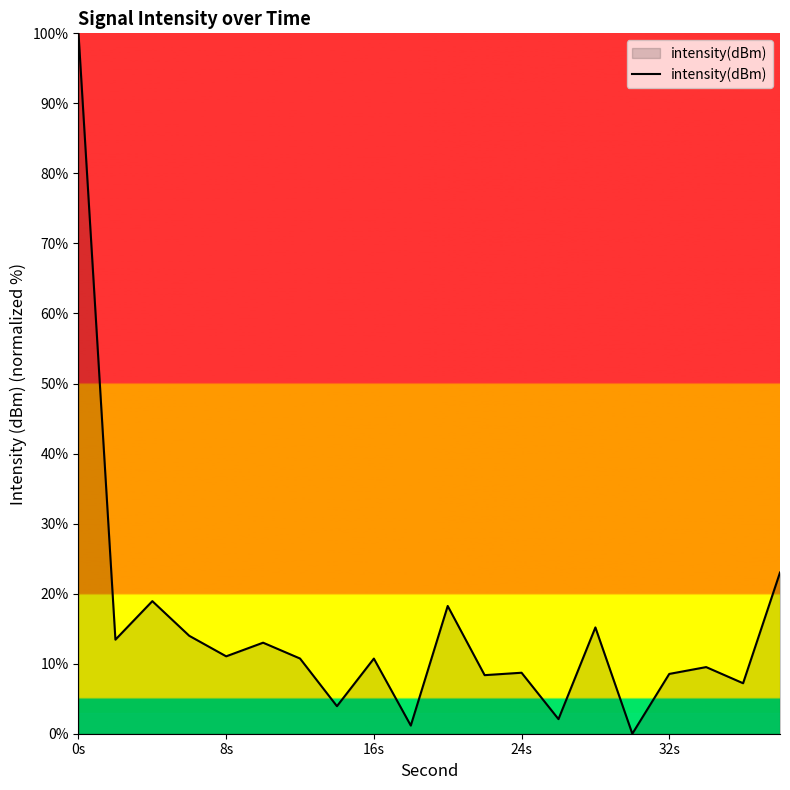

What is the maximum value shown in the chart?

100.0